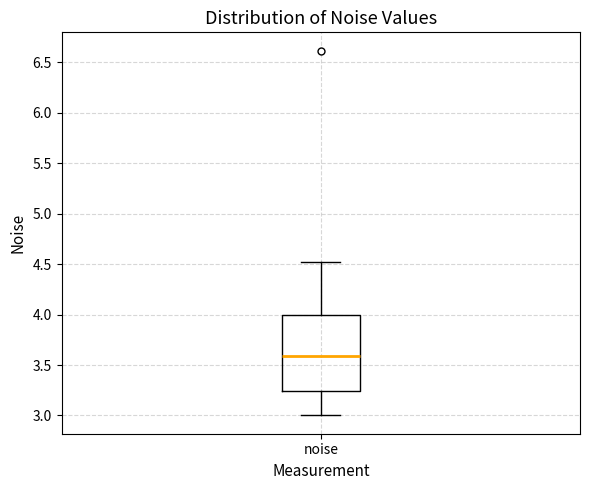

Where is the lower edge of the box for noise on the y-axis? The values are not printed on the chart, so give them approximately, as read against the axis.

3.25